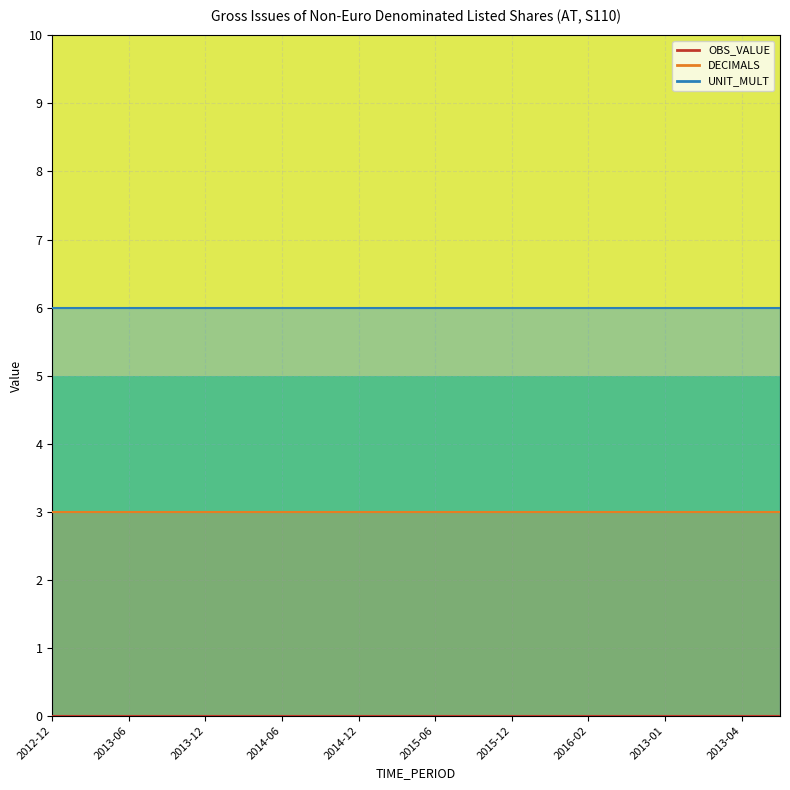

Rank the series by their maximum value, from lowest to highest.

OBS_VALUE, DECIMALS, UNIT_MULT